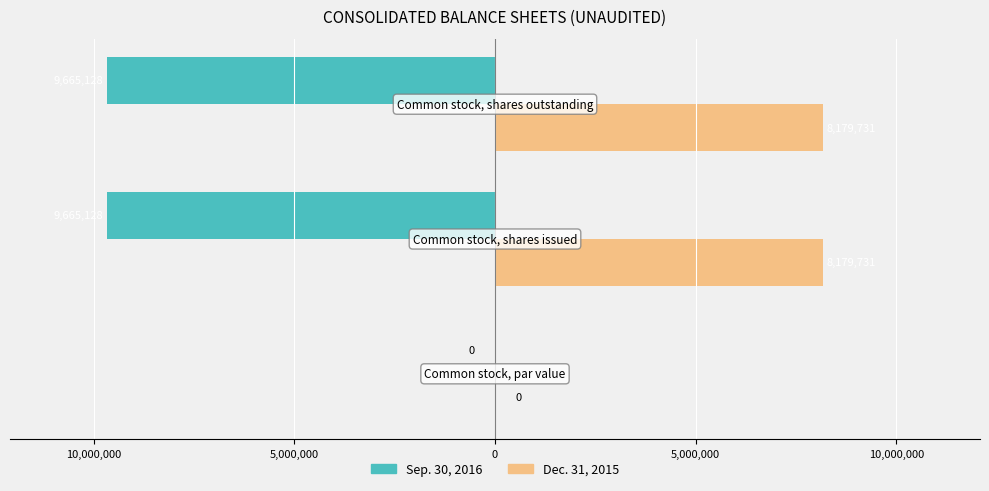

What are all the series names shown in the legend?

Sep. 30, 2016, Dec. 31, 2015